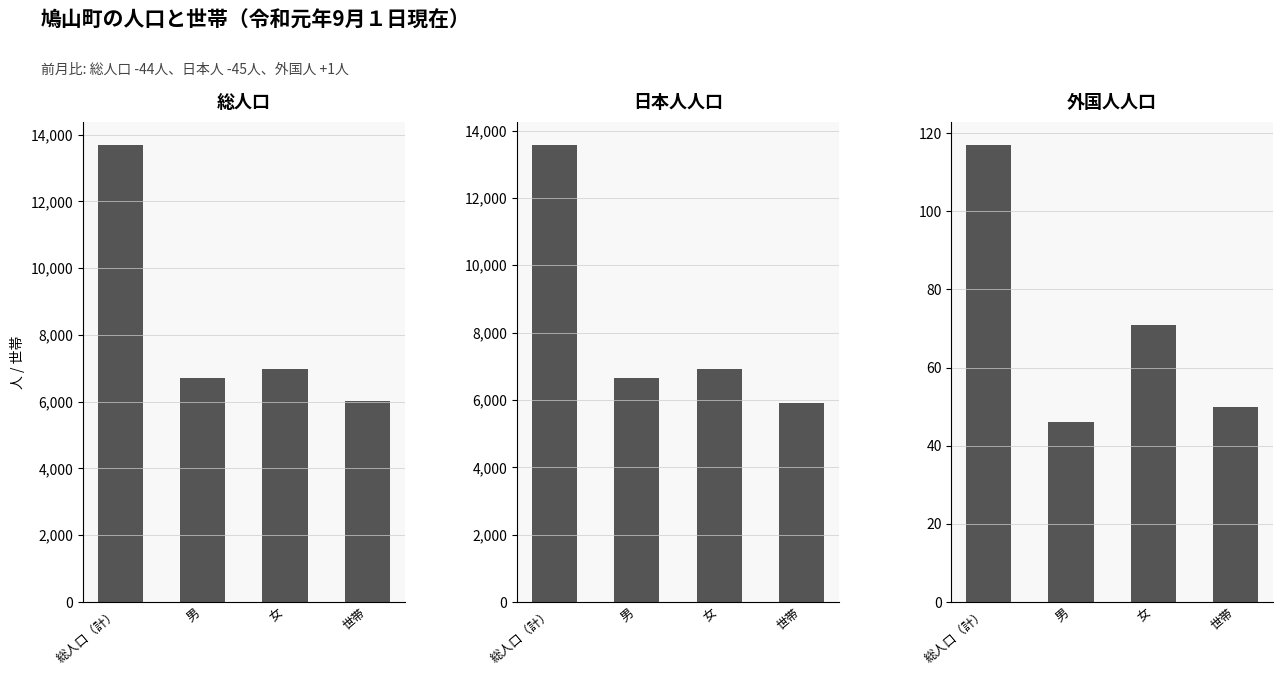

What is the sum of the 日本人 values at 女 and 男?

13575